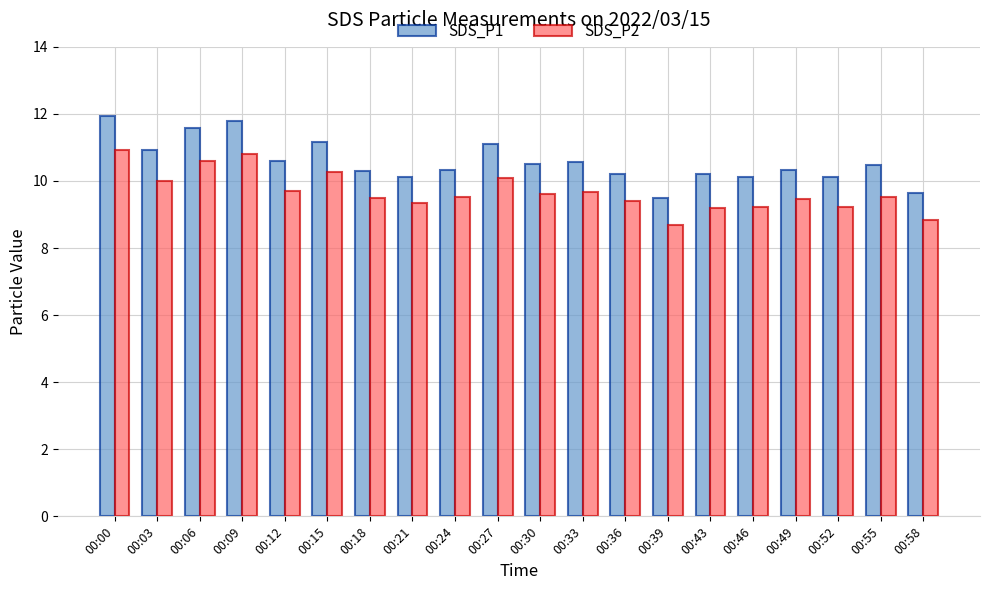

The value of SDS_P1 at 00:36 is 2.8. True or false?

False